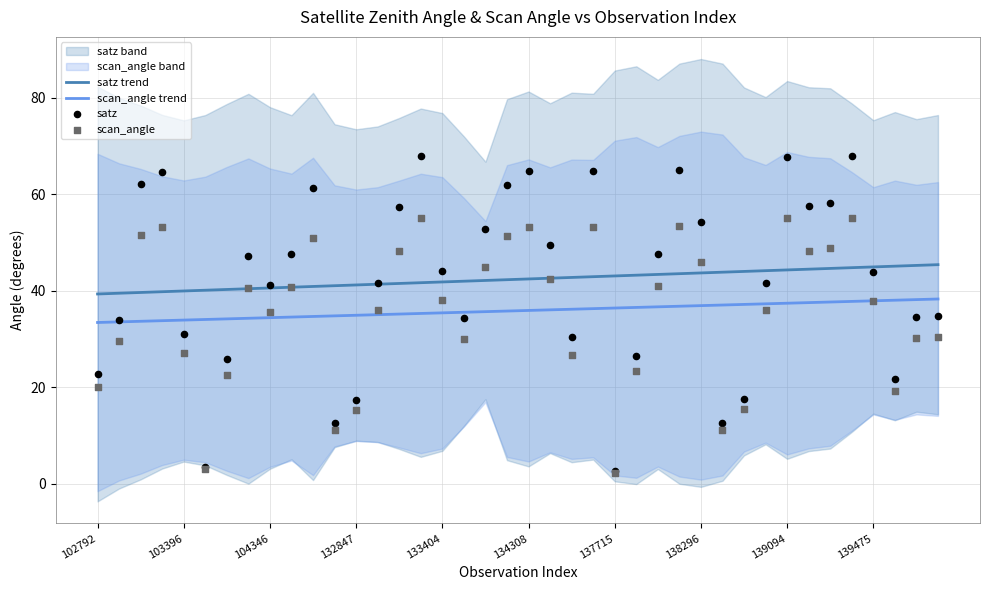

Which series contains the lowest Y value?

scan_angle